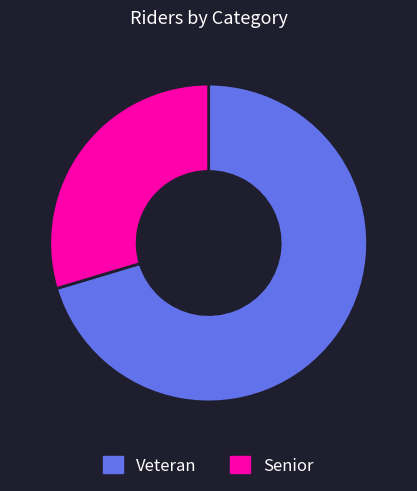

Is it true that Senior is 30% of the pie?

True